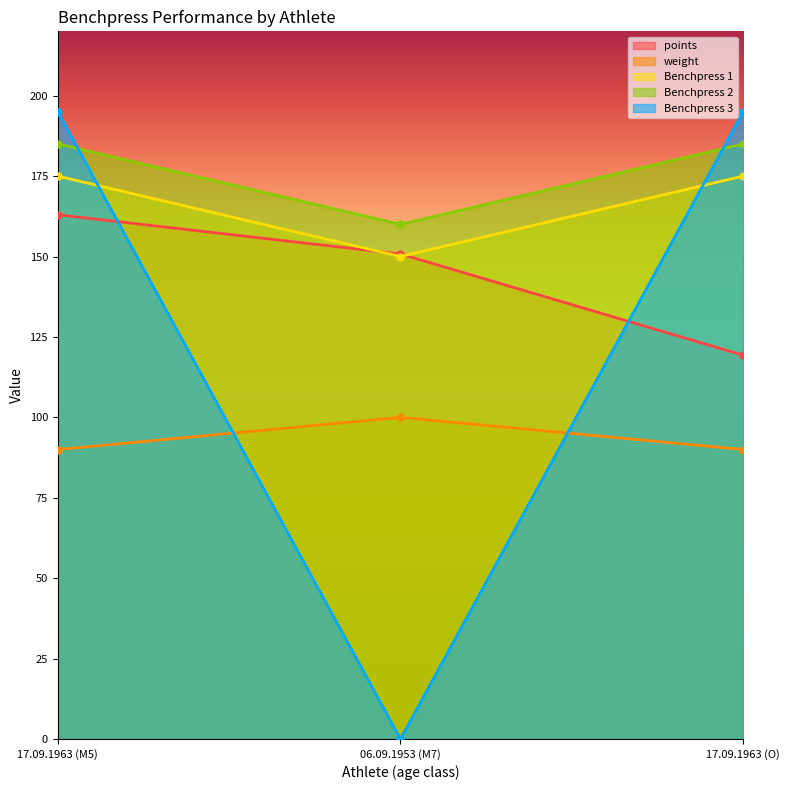

How many distinct data groups are displayed?

5